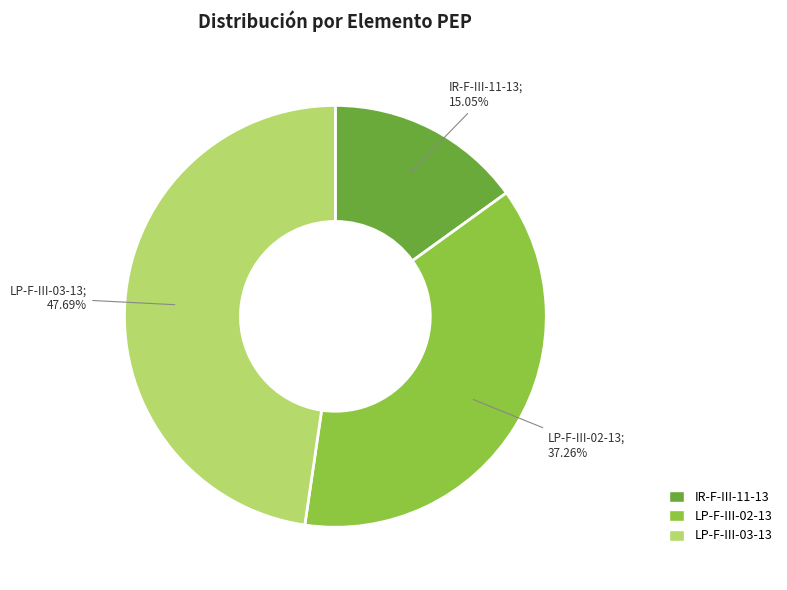

To the nearest percent, what is the difference between the largest and smallest slice percentages?

33%